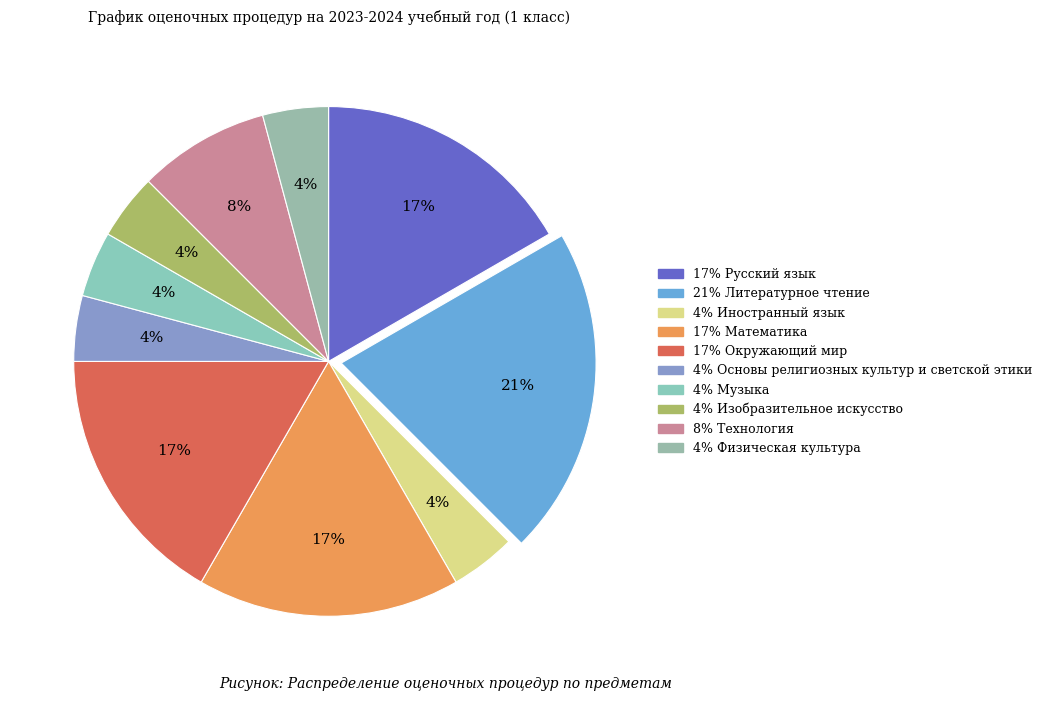

To the nearest percent, what is the average slice percentage?

10%